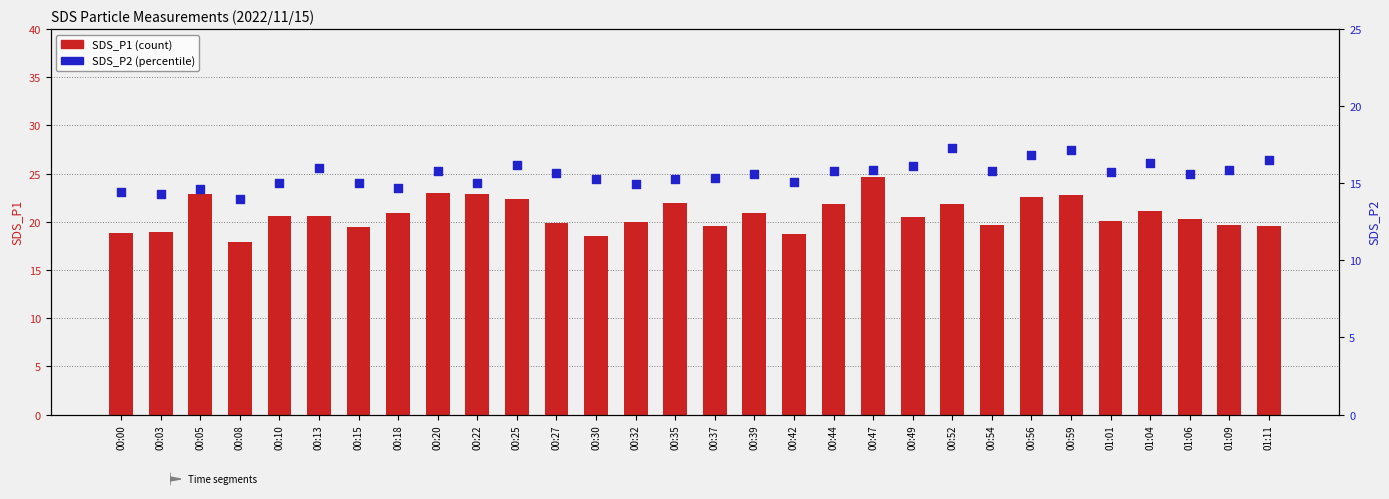

At how many categories does at least one series exceed 14?

30